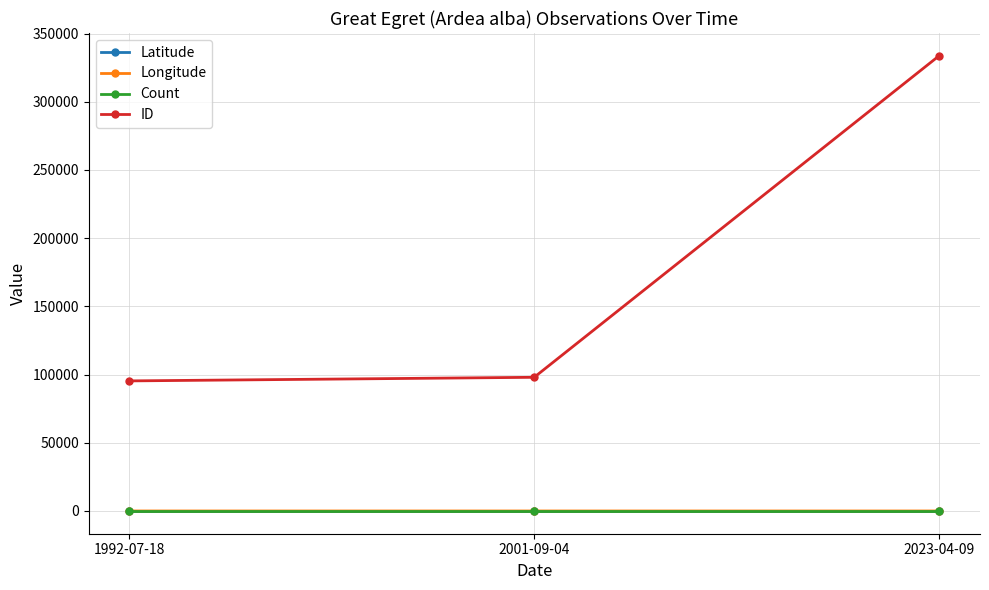

What is the label of the 2nd point from the right?

2001-09-04